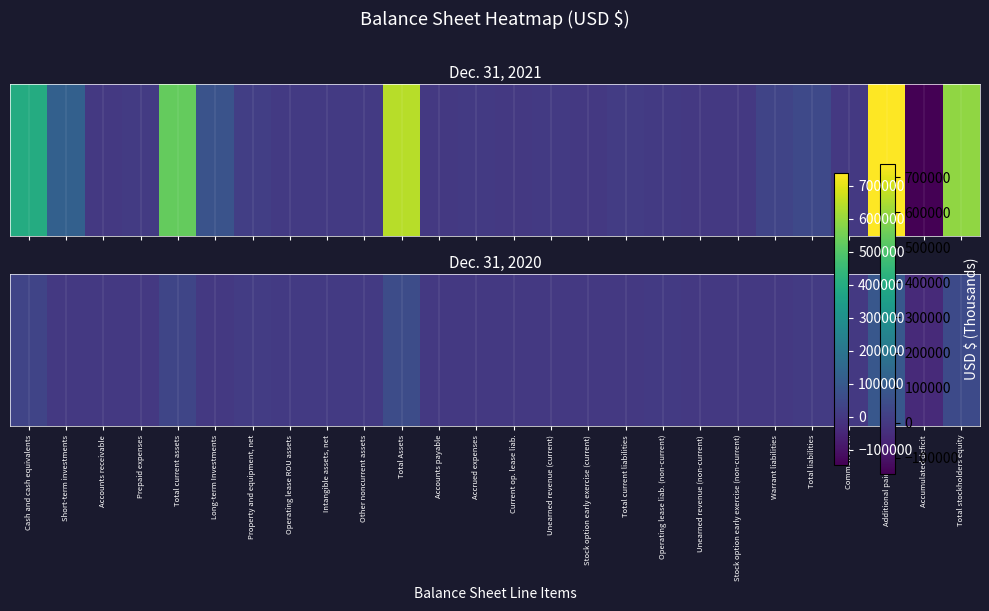

Rank the categories by value from highest to lowest.

Additional paid-in capital, Total Assets, Total stockholders equity, Total current assets, Cash and cash equivalents, Property and equipment, net, Total liabilities, Operating lease ROU assets, Operating lease liab. (non-current), Other noncurrent assets, Intangible assets, net, Prepaid expenses, Total current liabilities, Unearned revenue (non-current), Accrued expenses, Accounts payable, Current op. lease liab., Accounts receivable, Unearned revenue (current), Common stock, Short-term investments, Long-term Investments, Stock option early exercise (current), Stock option early exercise (non-current), Warrant liabilities, Accumulated deficit